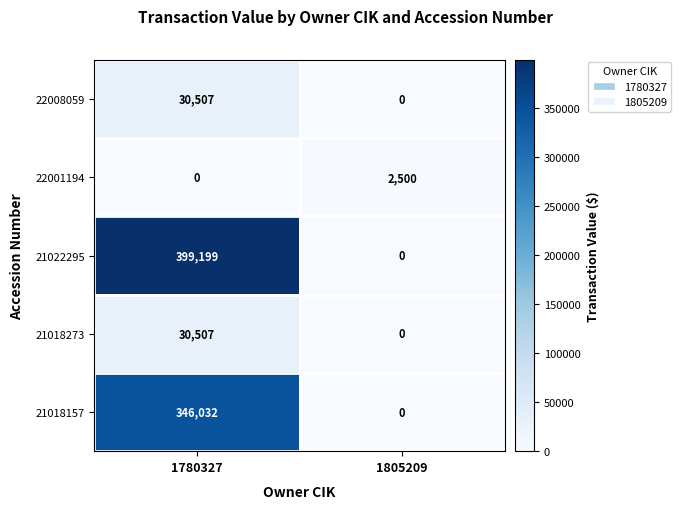

List the labels in order of 21018157 value, largest first.

1780327, 1805209